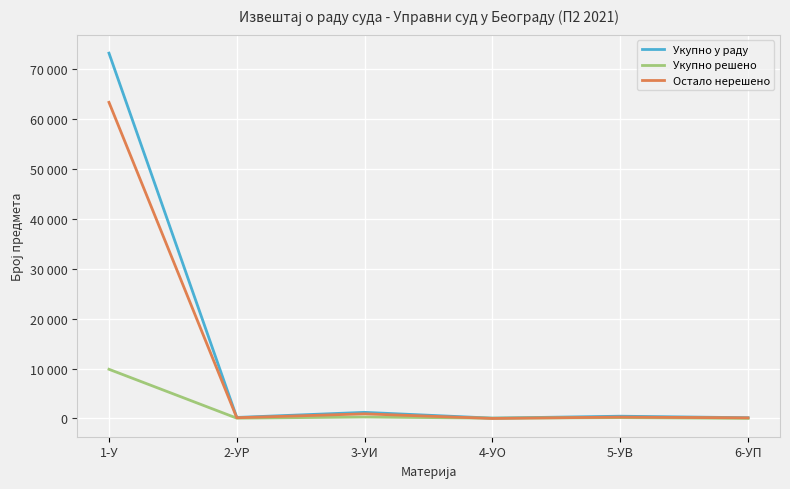

The Укупно у раду series shows 73129 at 1-У. True or false?

True